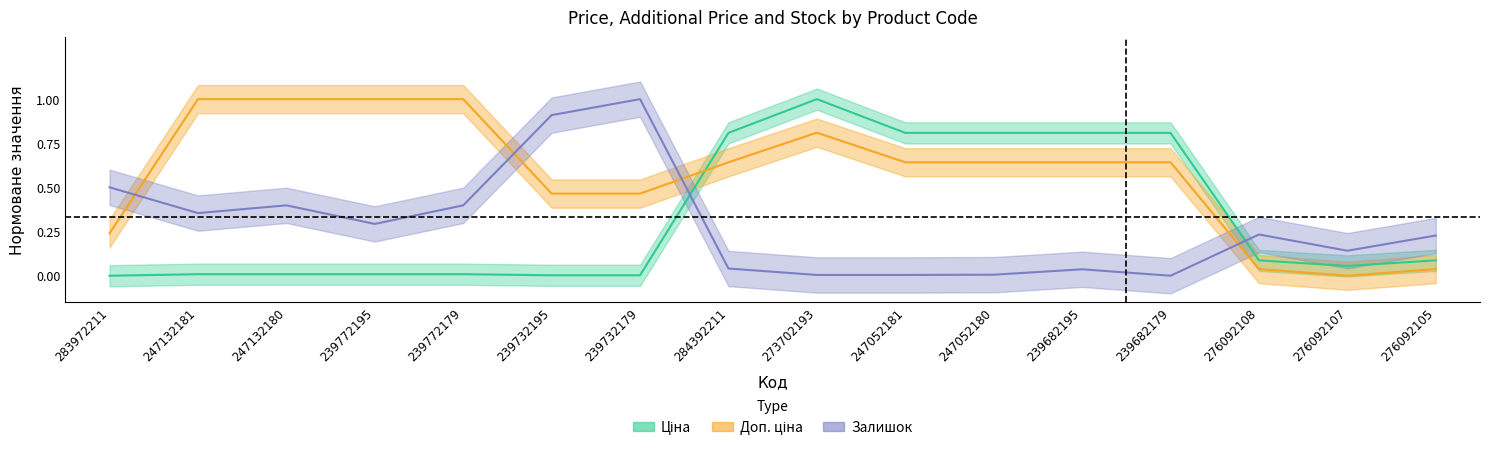

True or false: Залишок has more than 2 interior local peaks.

True